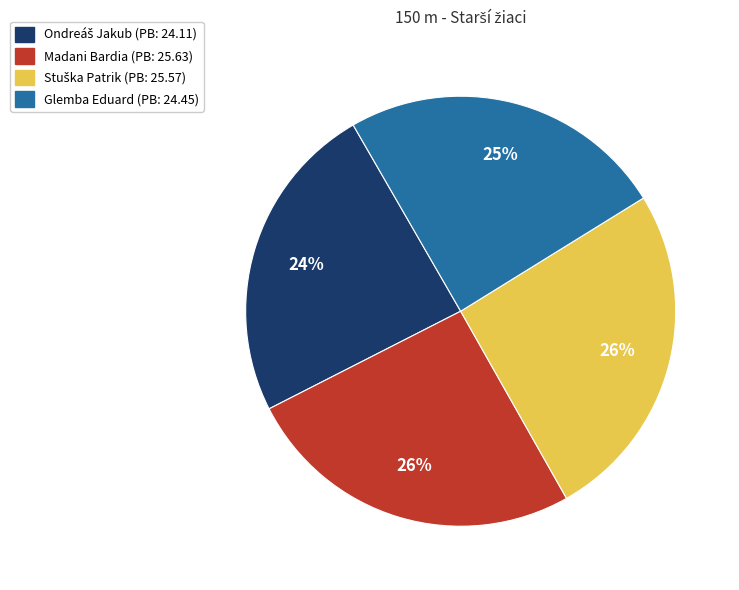

To the nearest percent, what is the difference between the largest and smallest slice percentages?

2%